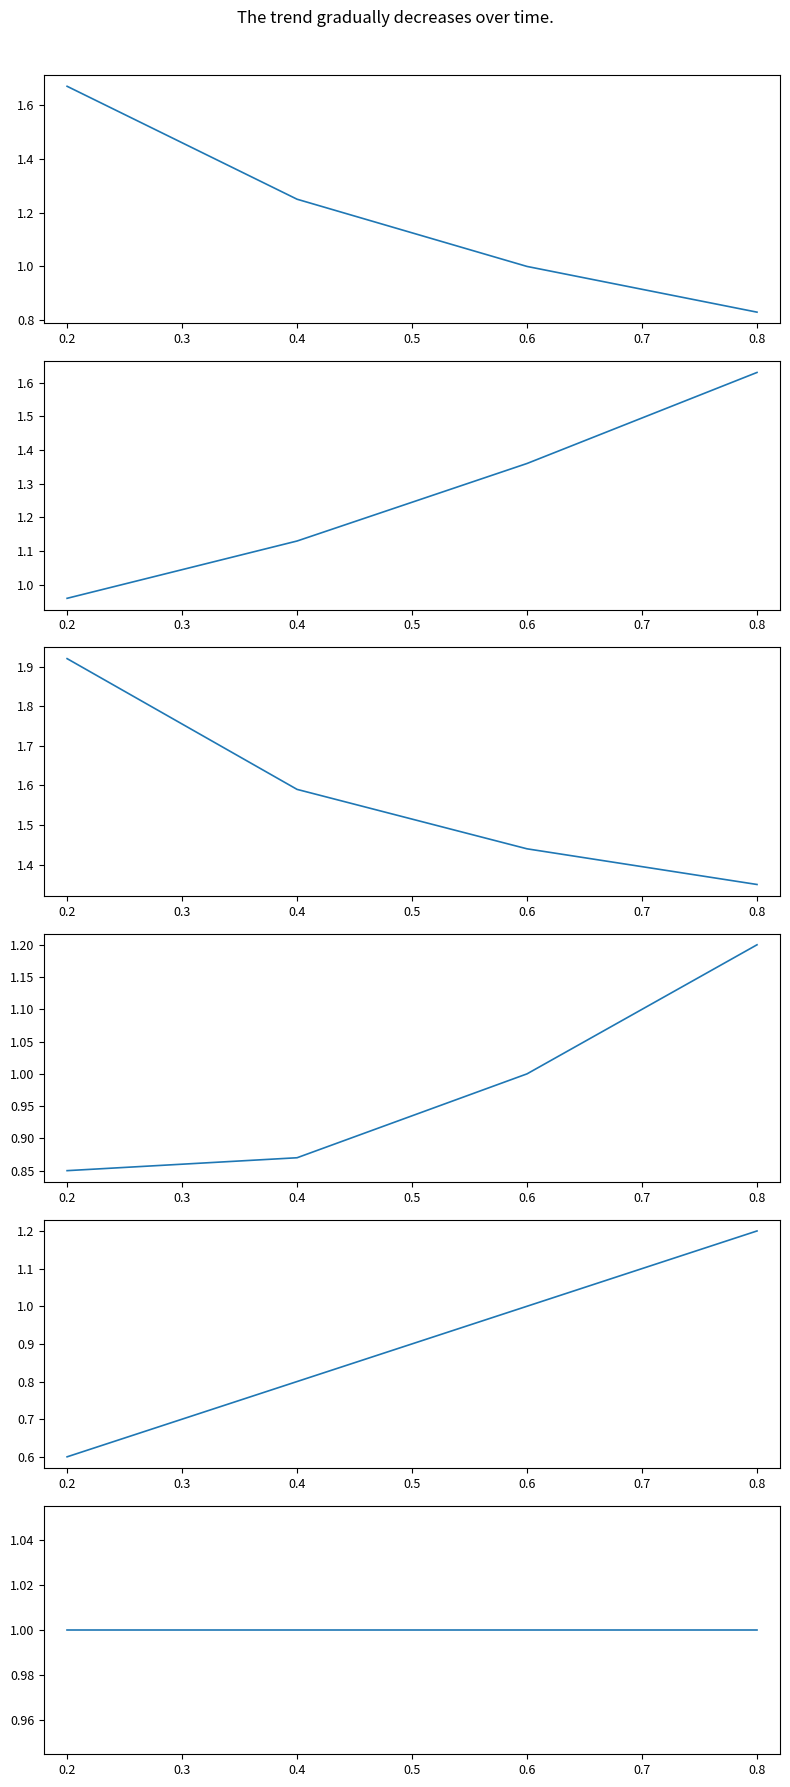

What is the difference between the maximum and minimum values in the col_6 series?

0.3